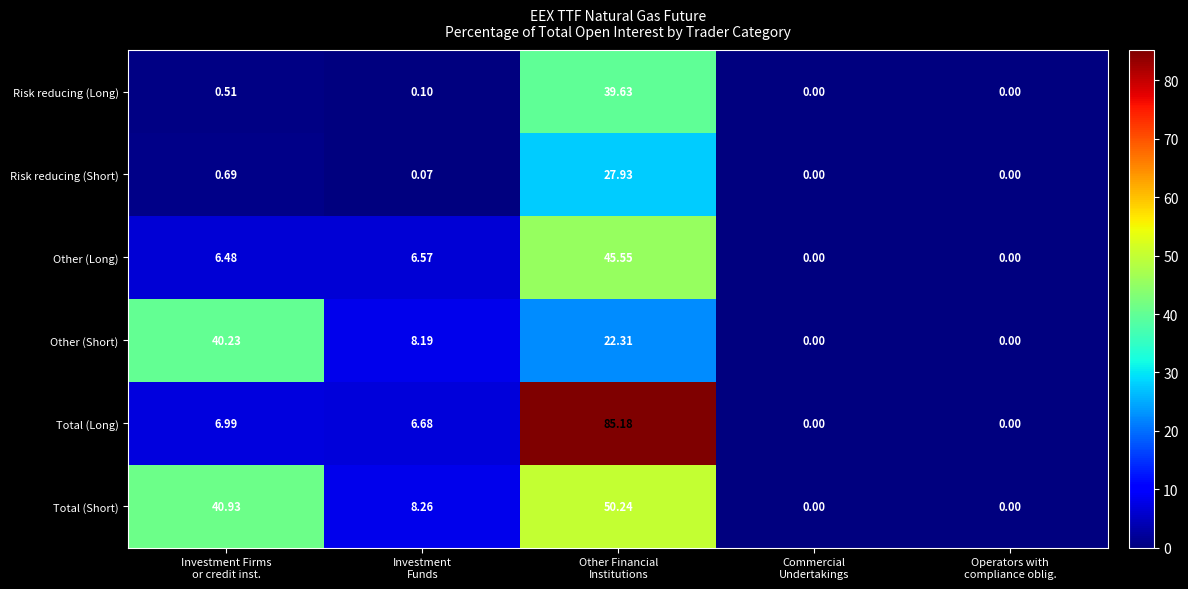

List the series in order of their peak value, highest first.

Total (Long), Total (Short), Other (Long), Other (Short), Risk reducing (Long), Risk reducing (Short)